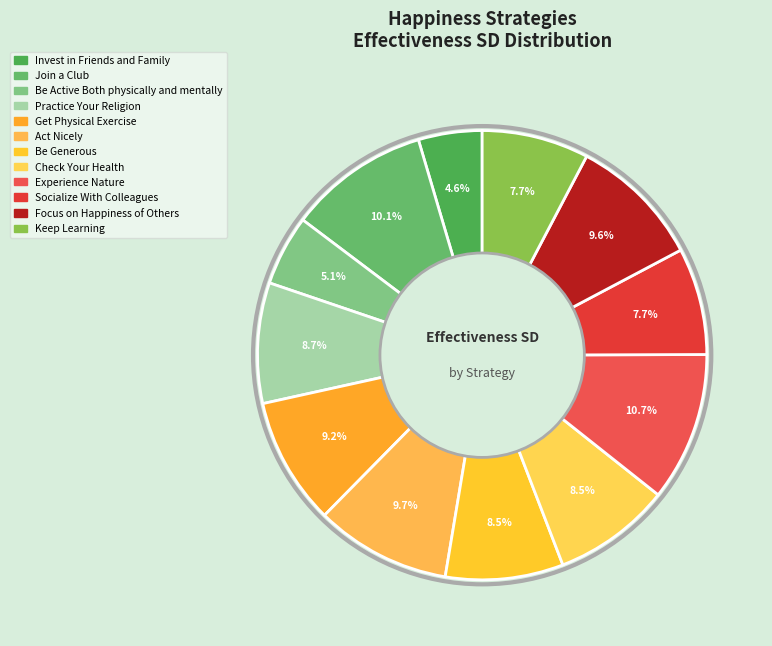

How many slices are in this pie chart?

12